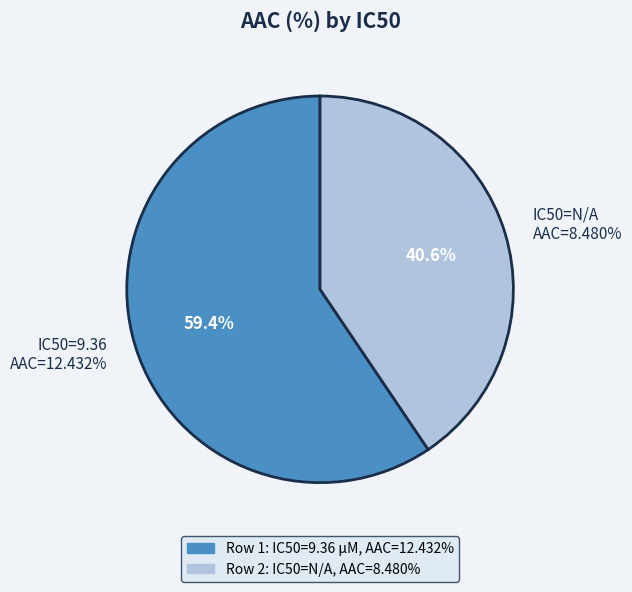

What is the majority slice?

9.36